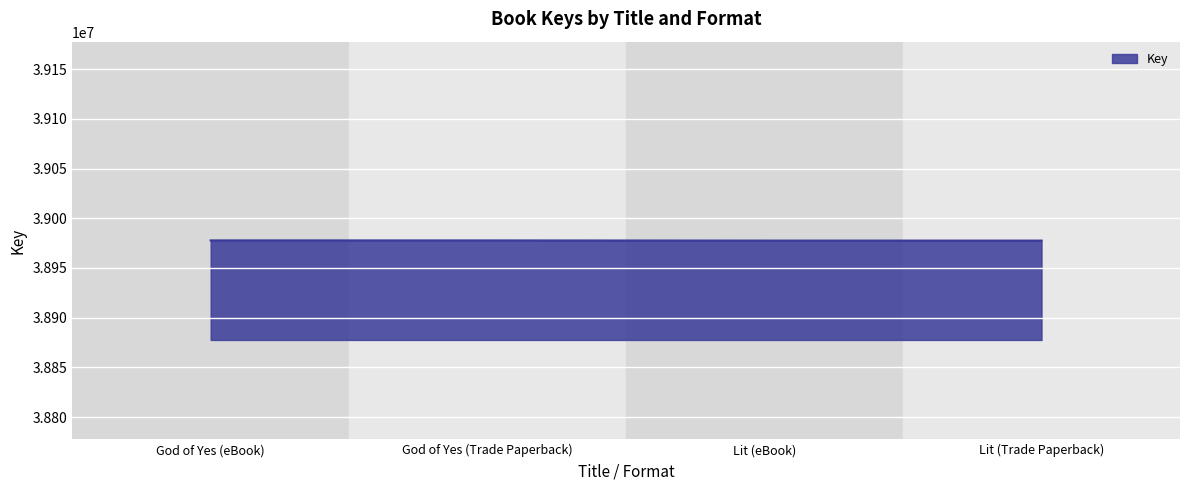

True or false: there are more than 1 points higher than both neighbors.

False